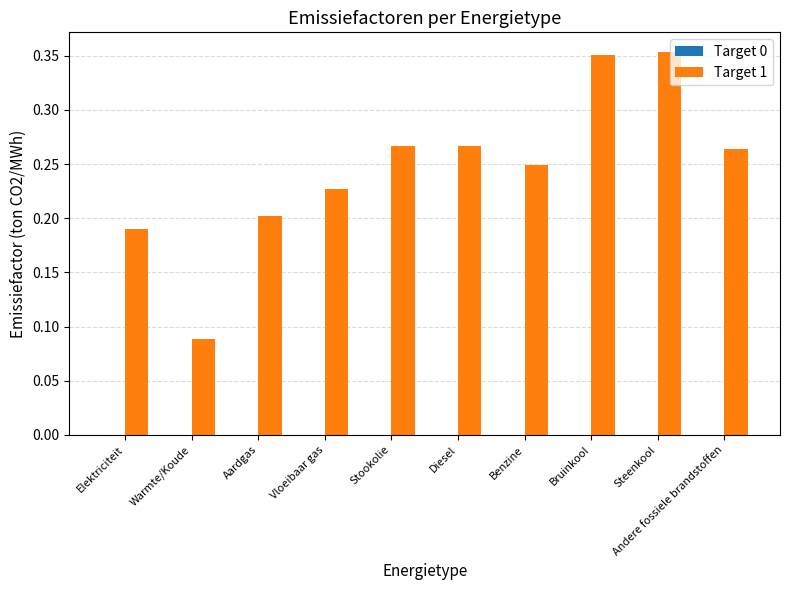

Between Stookolie and Bruinkool, which is larger?

Bruinkool